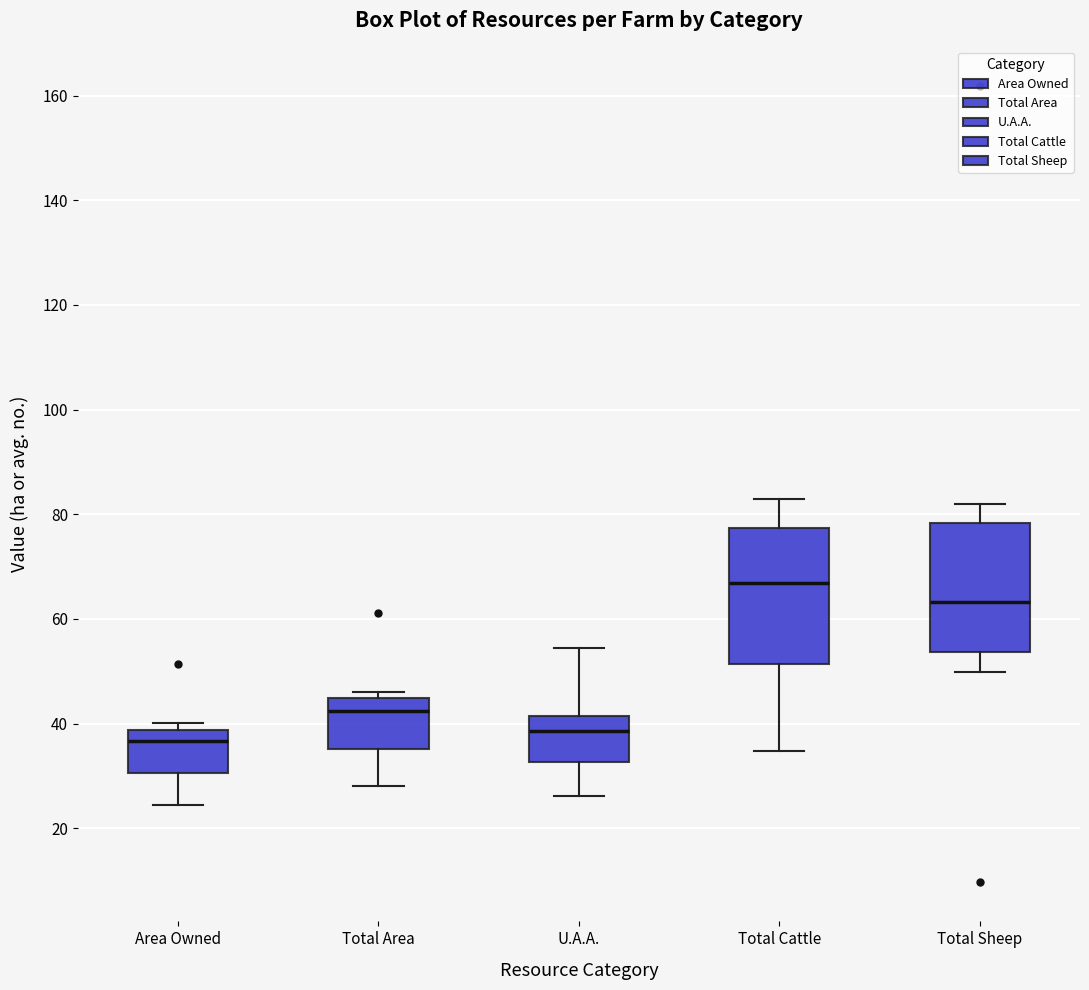

Which box has the highest median line?

Total Cattle